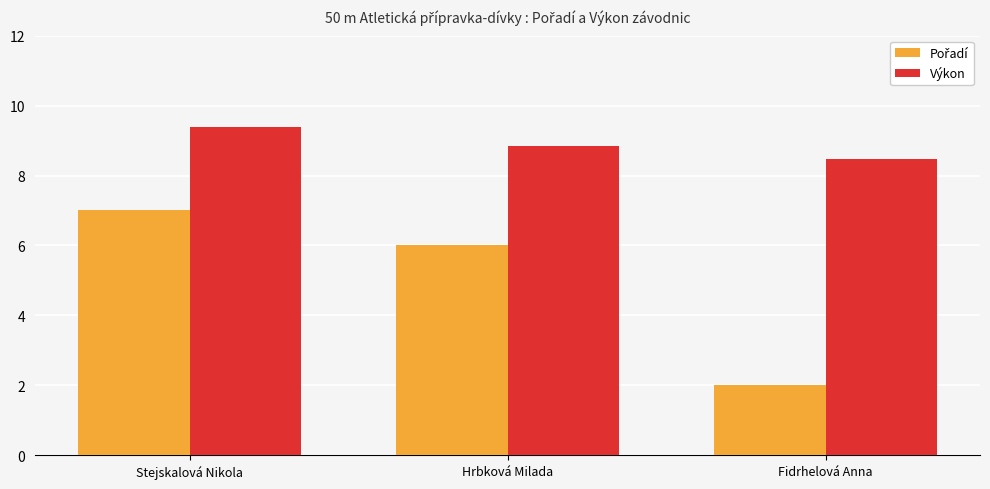

True or false: Výkon has a value of 8.8 at Hrbková Milada.

True